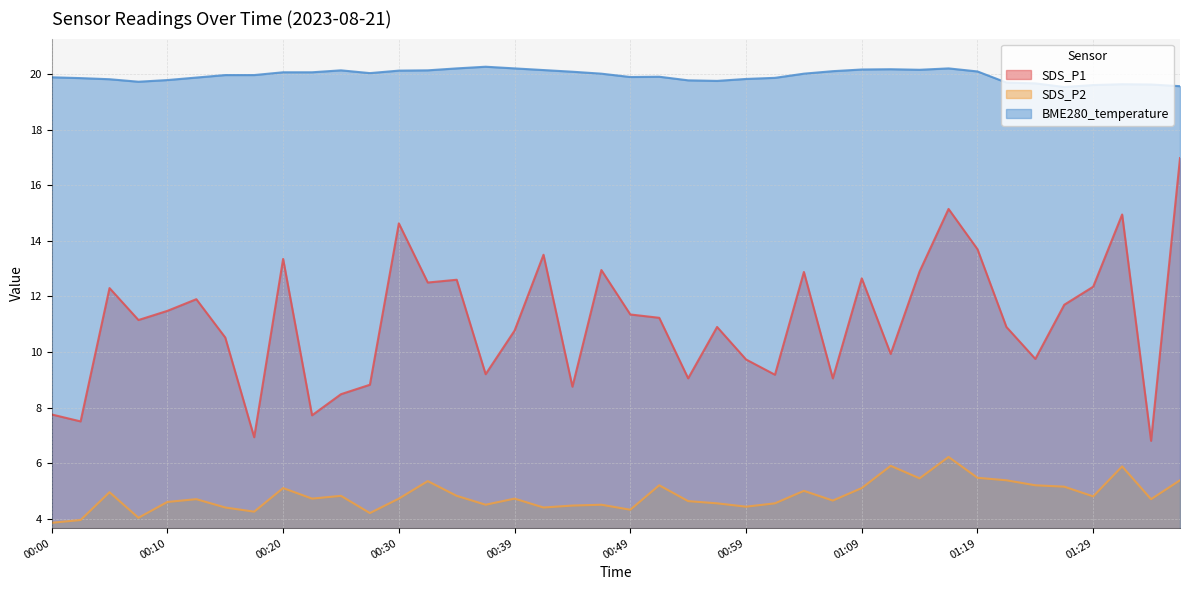

Which category has the lowest value in the BME280_temperature series?

01:27